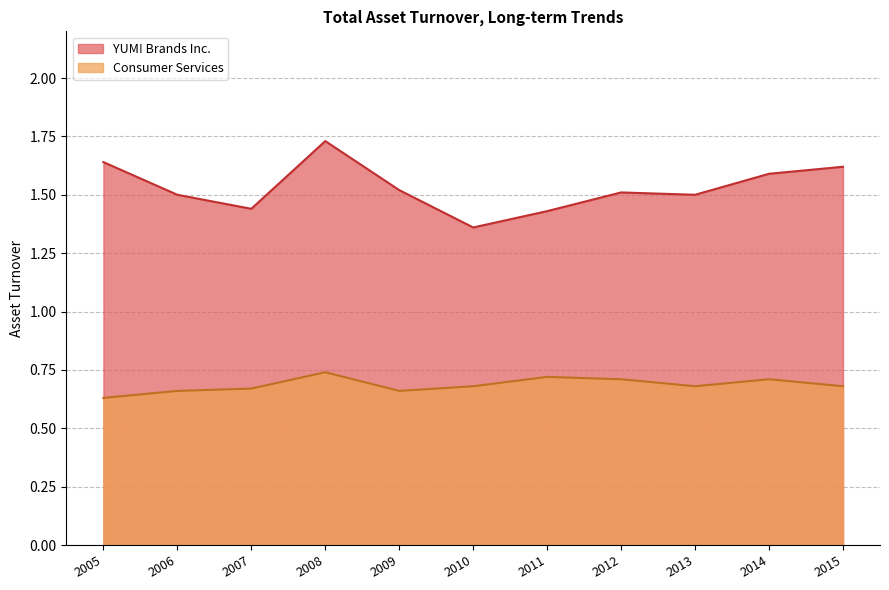

Which series has the largest range (max minus min)?

YUM! Brands Inc.